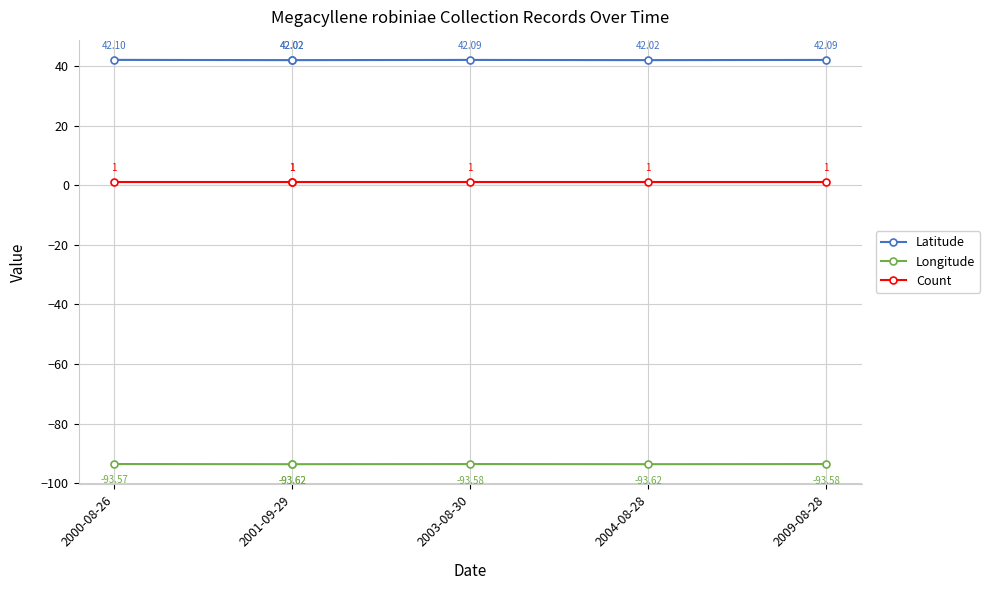

Is it true that Latitude equals 70.9 at 2009-08-28?

False